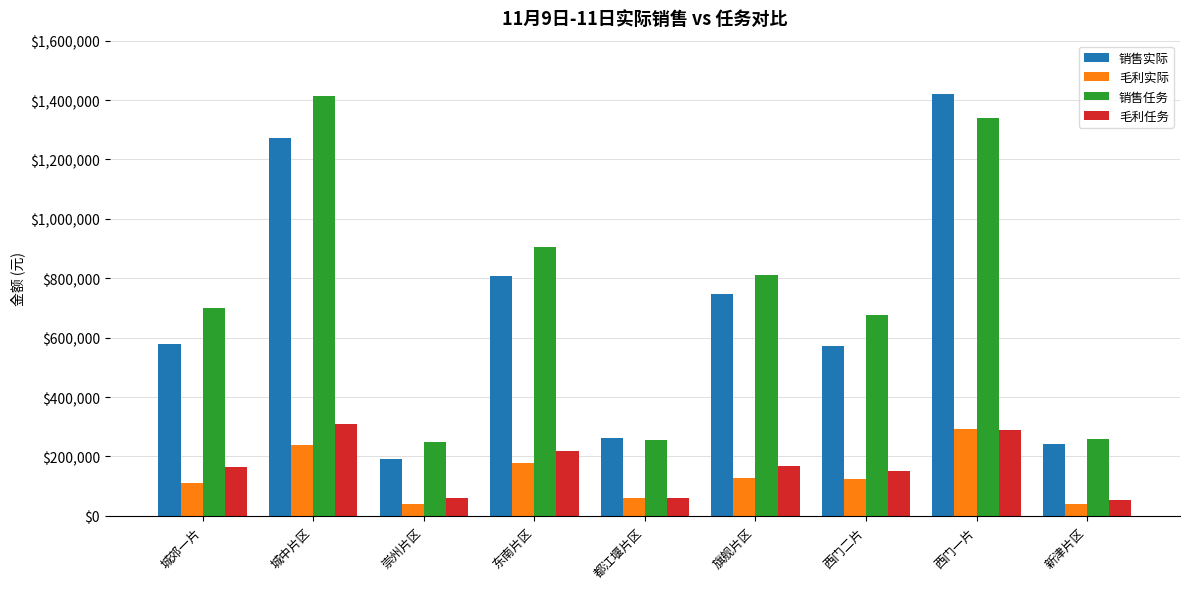

What are all the series names shown in the legend?

销售实际, 毛利实际, 销售任务, 毛利任务